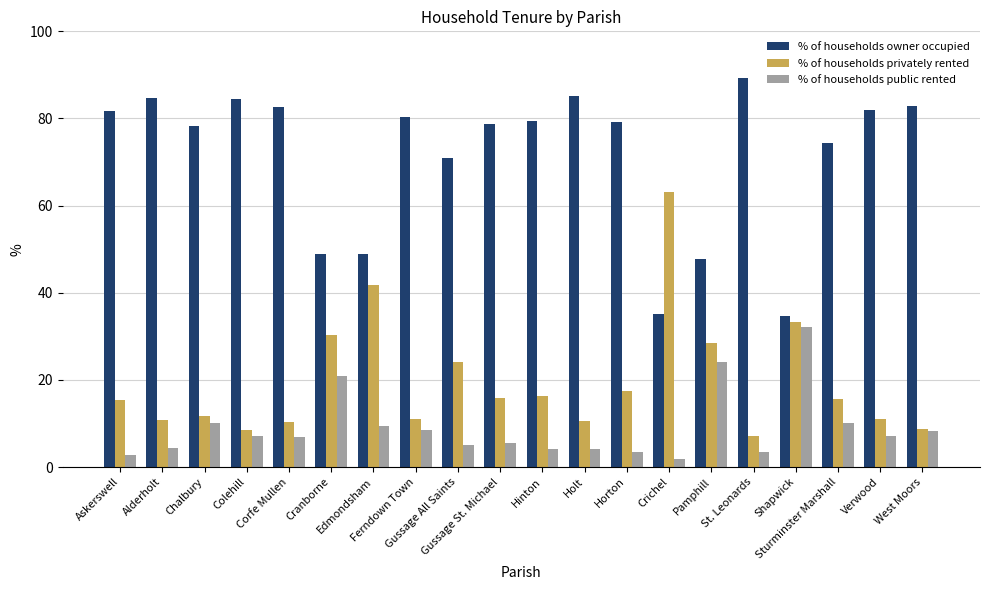

Does the chart contain any negative values?

No